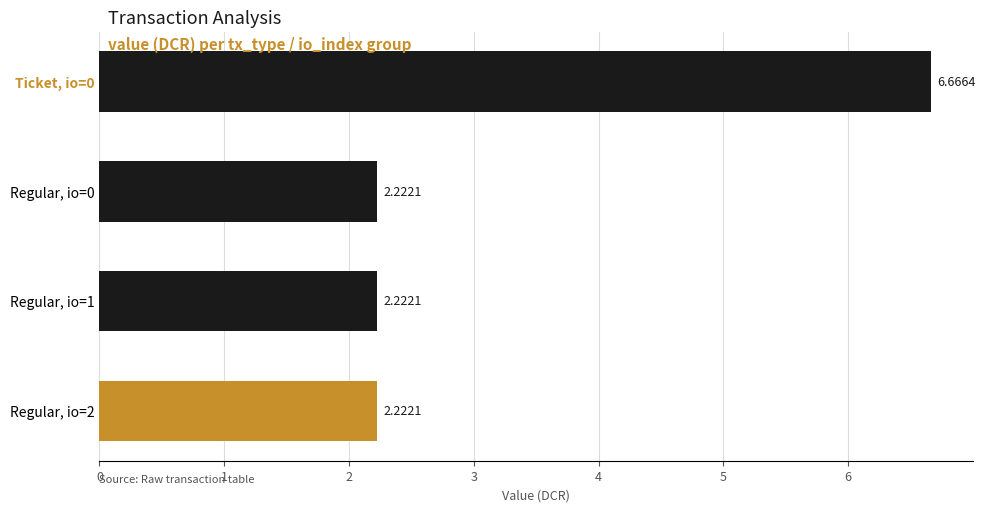

Approximately how many times larger is the value at Regular, io=0 compared to Regular, io=1?

1.0